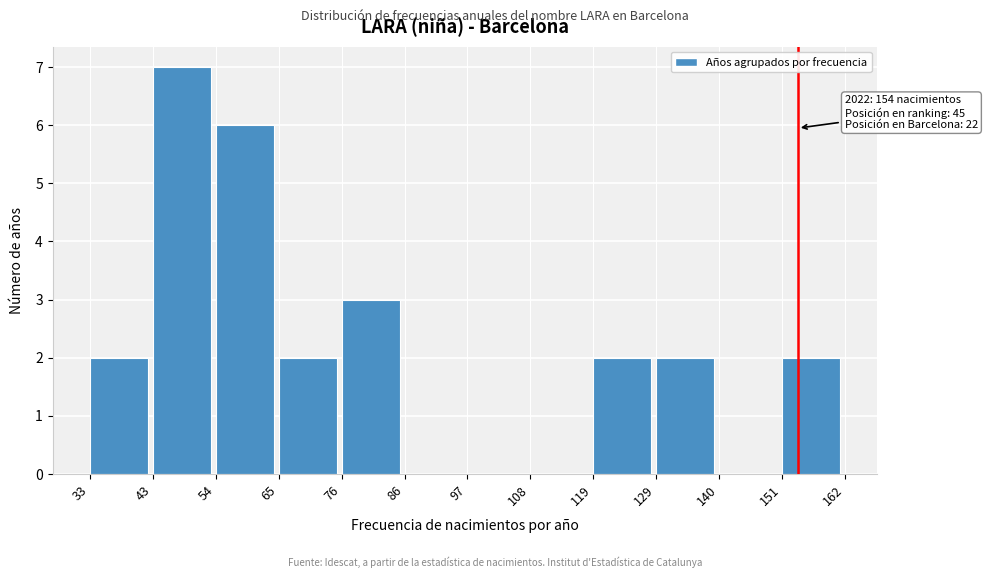

Which range on the x-axis has the tallest bar?

43 to 54